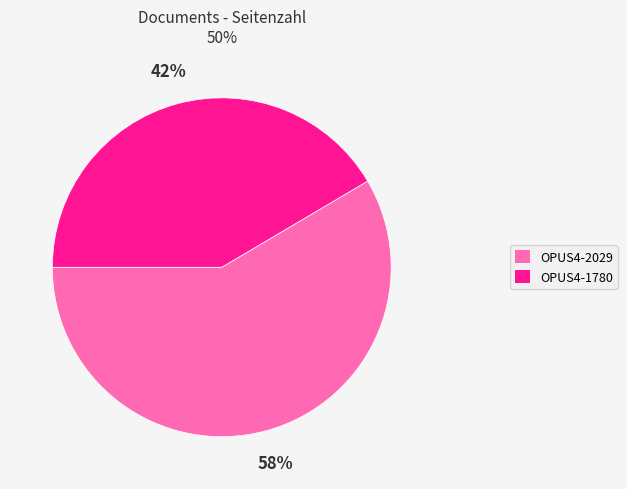

Between OPUS4-1780 and OPUS4-2029, which is larger?

OPUS4-2029